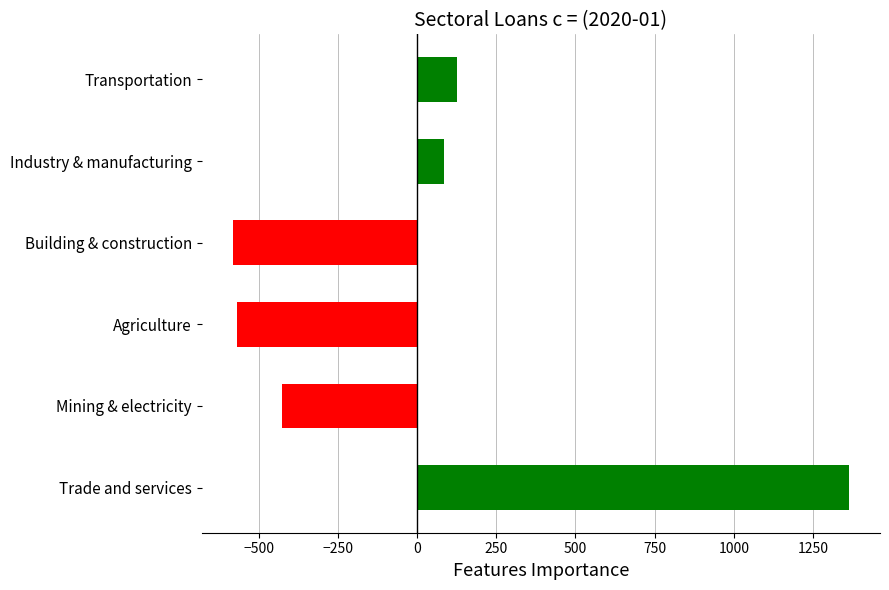

What is the difference between the values at Trade and services and Agriculture?

1932.2